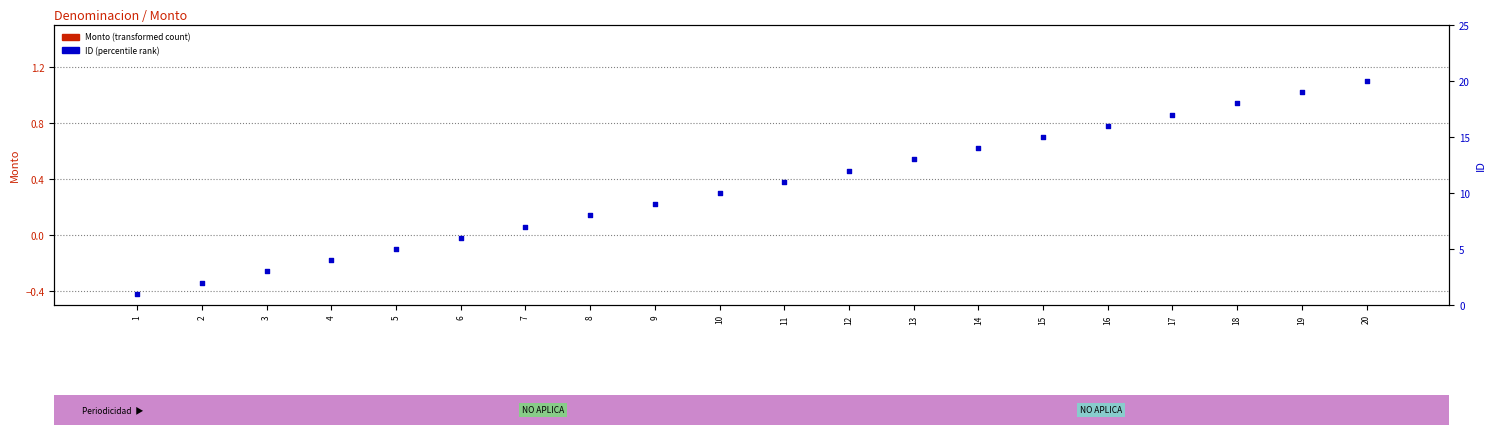

Which series has the largest total across all categories?

ID